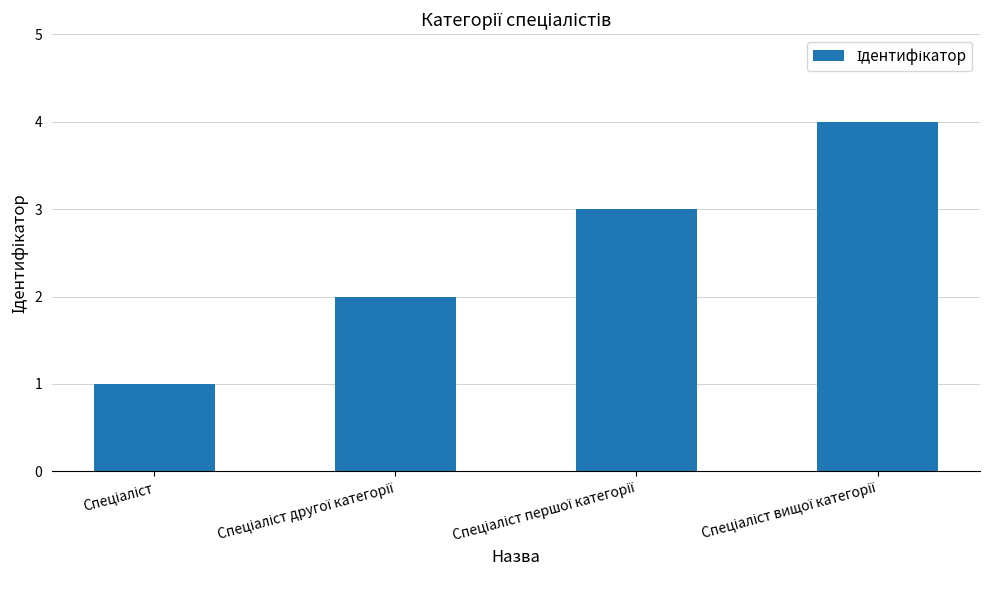

What is the sum of all values?

10